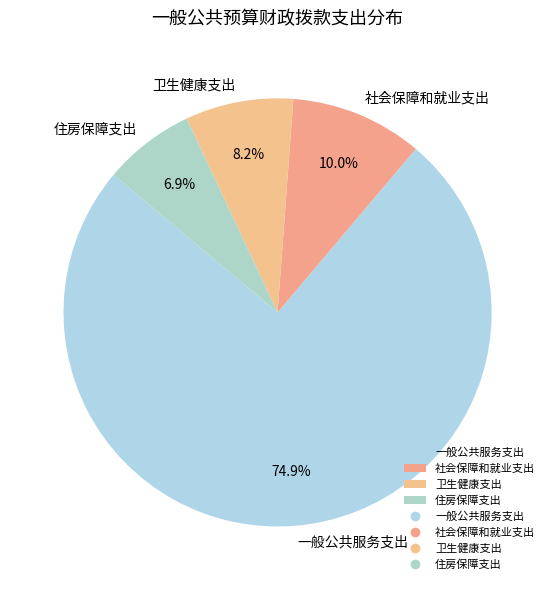

To the nearest percent, what is the average slice percentage?

25%